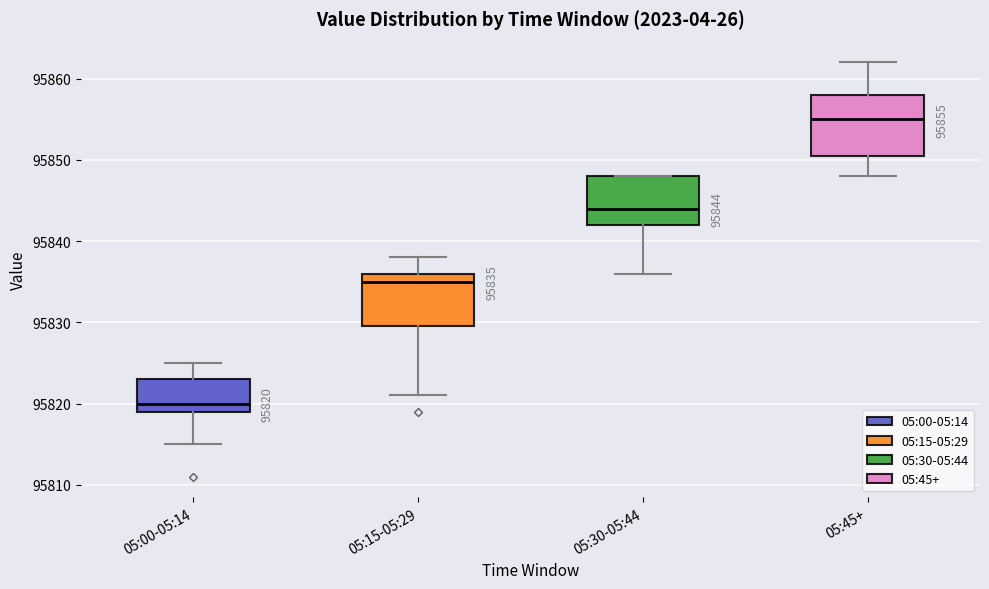

Comparing the boxes themselves (not the whiskers), which one is the tallest?

05:45+